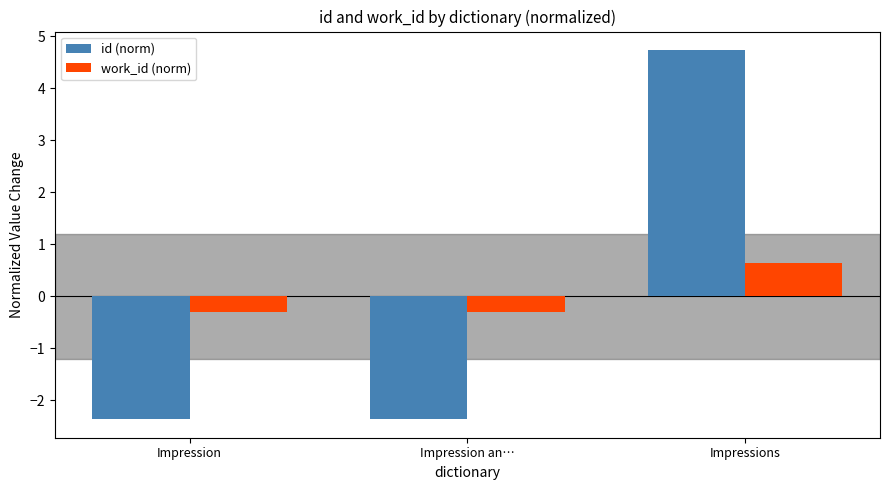

Which series has the widest spread of values?

id (norm)